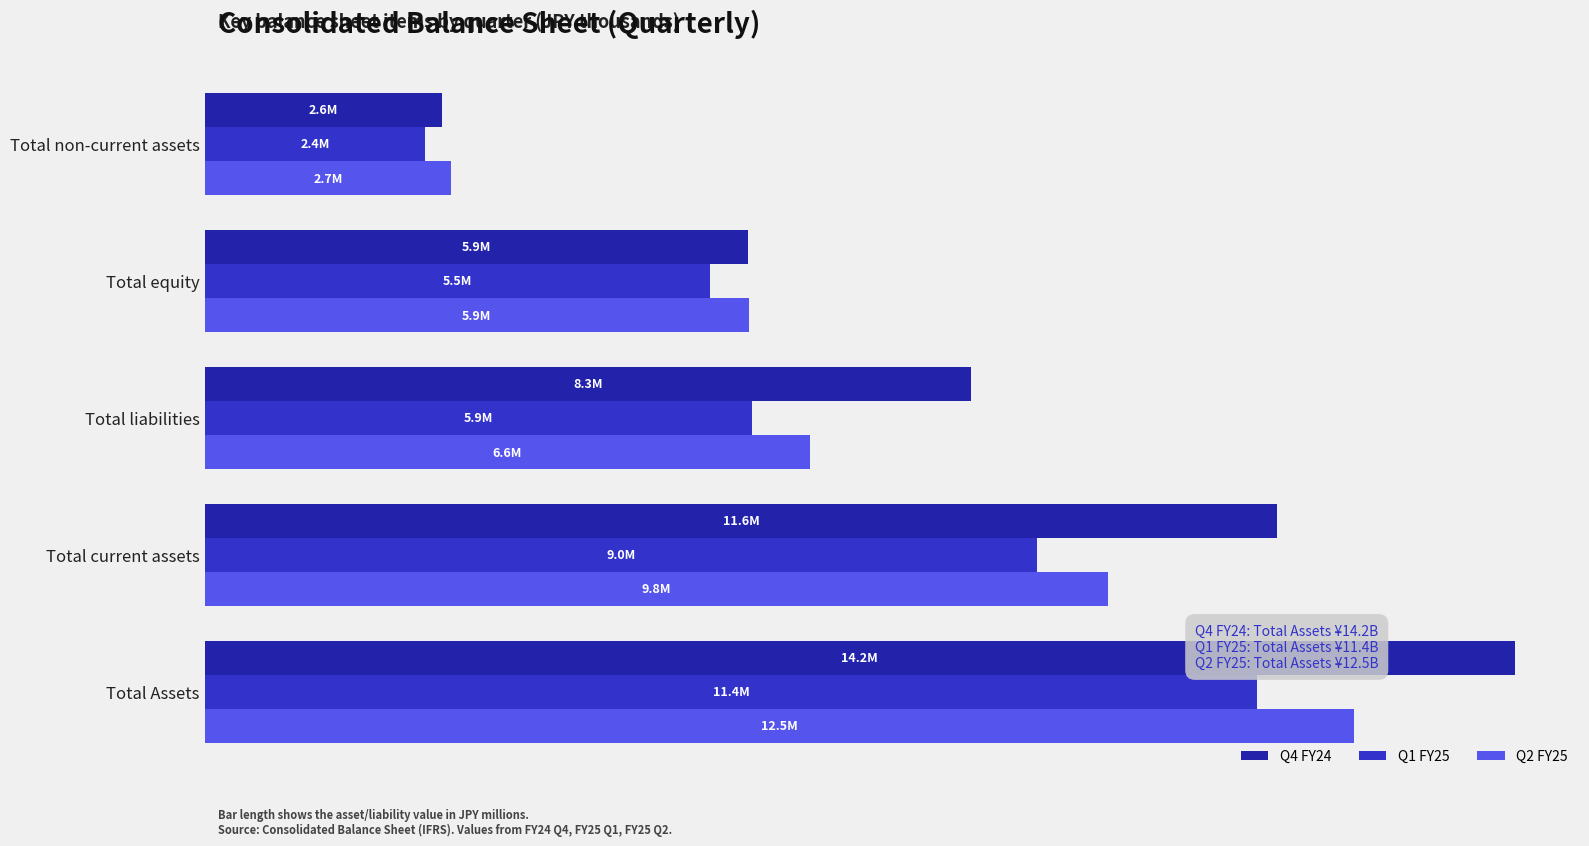

Are the bars horizontal?

Yes